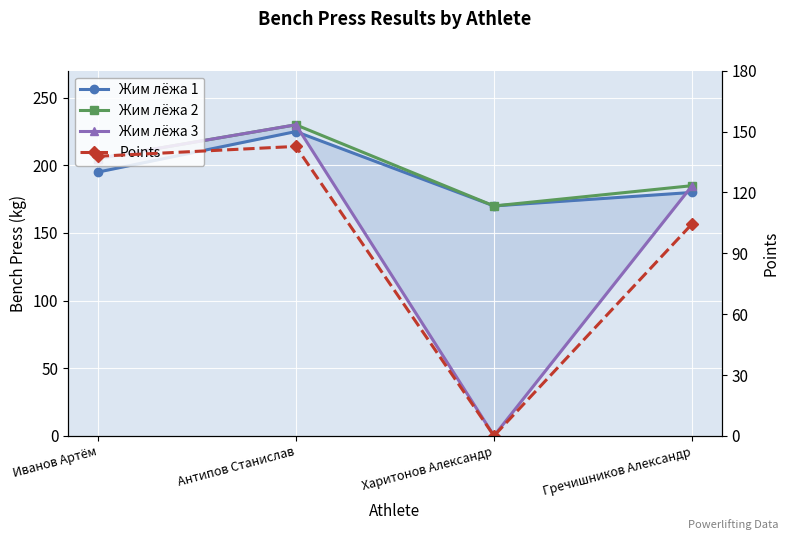

True or false: Points has a value of -69.3 at Харитонов Александр.

False